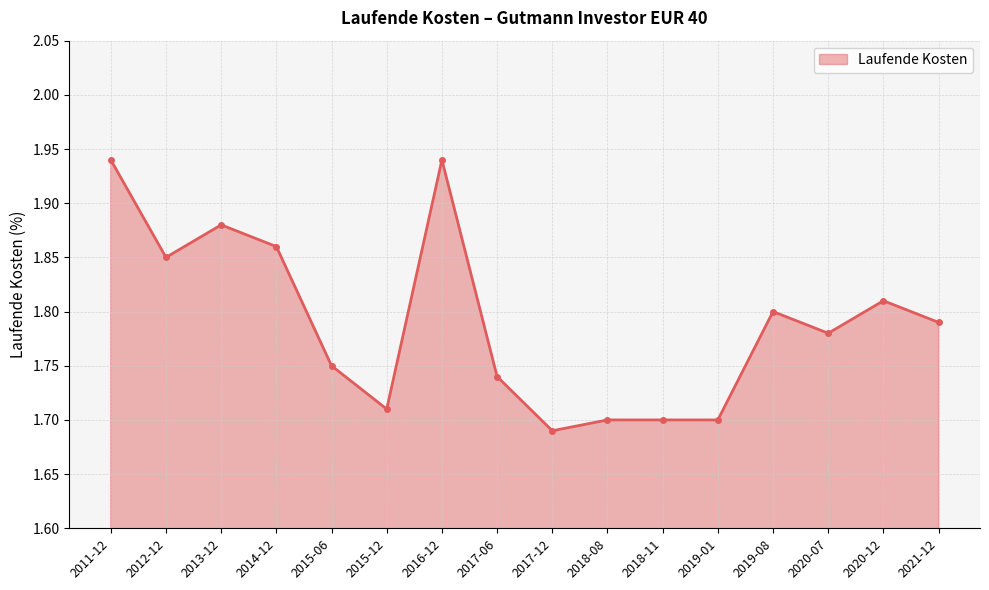

What is the sum of all values?

28.6